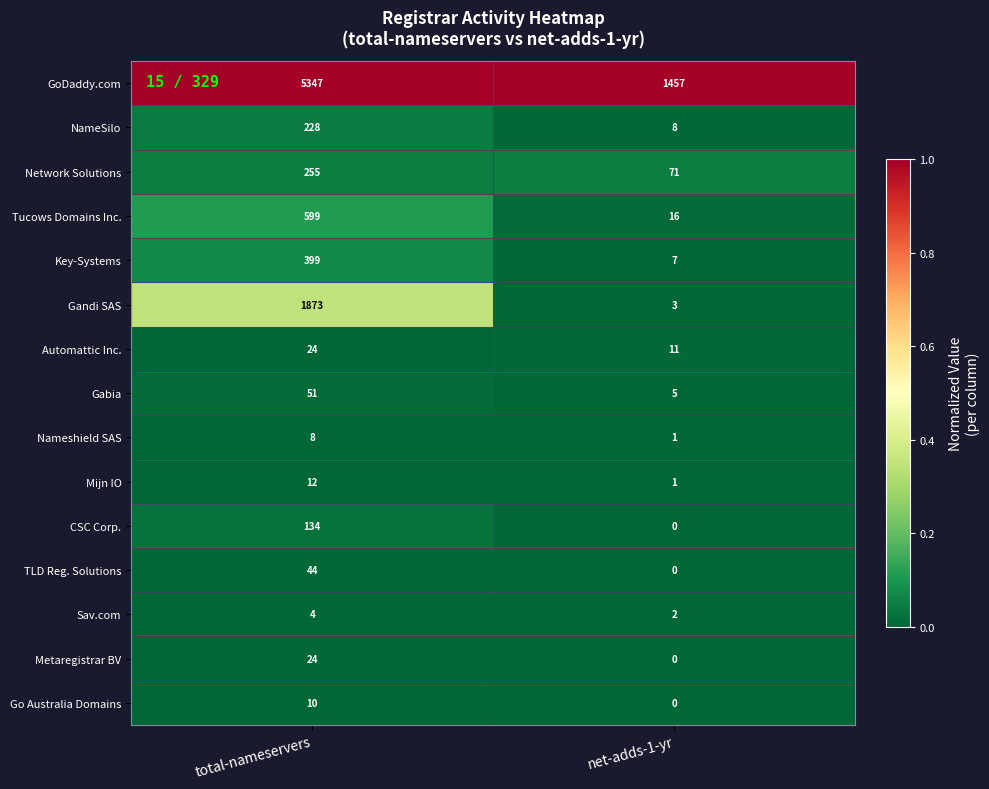

How many distinct data groups are displayed?

15